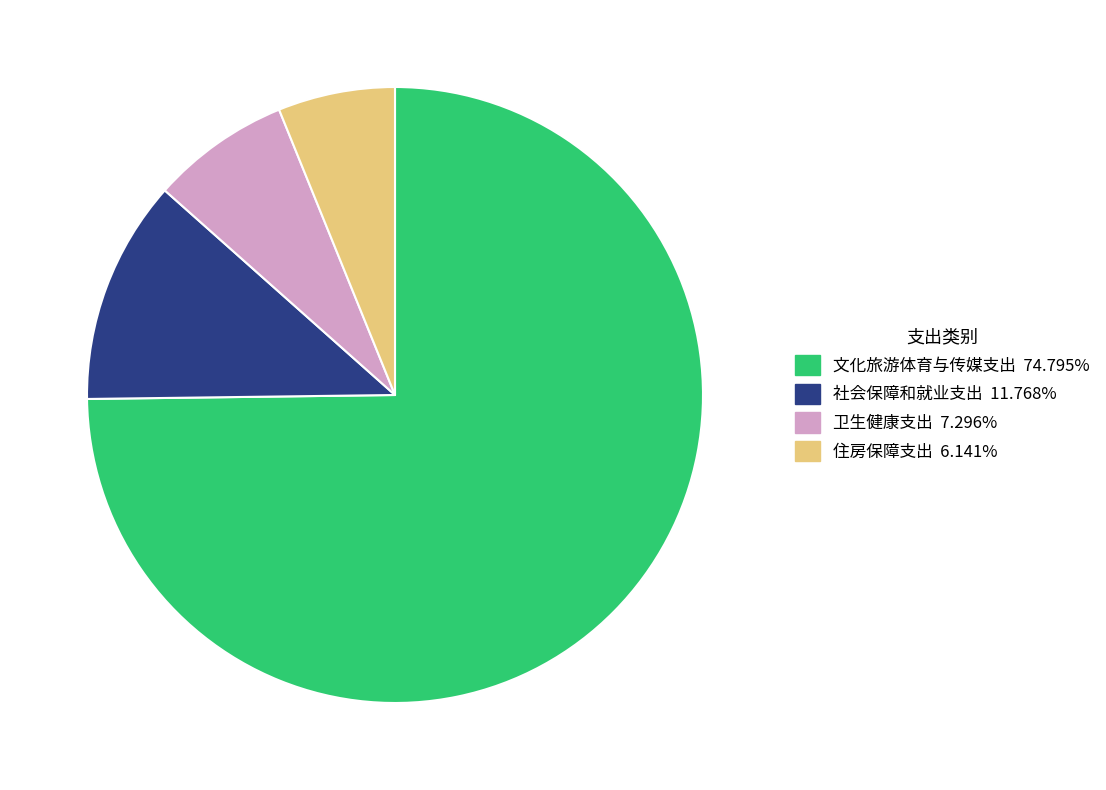

Between 社会保障和就业支出 and 住房保障支出, which is larger?

社会保障和就业支出